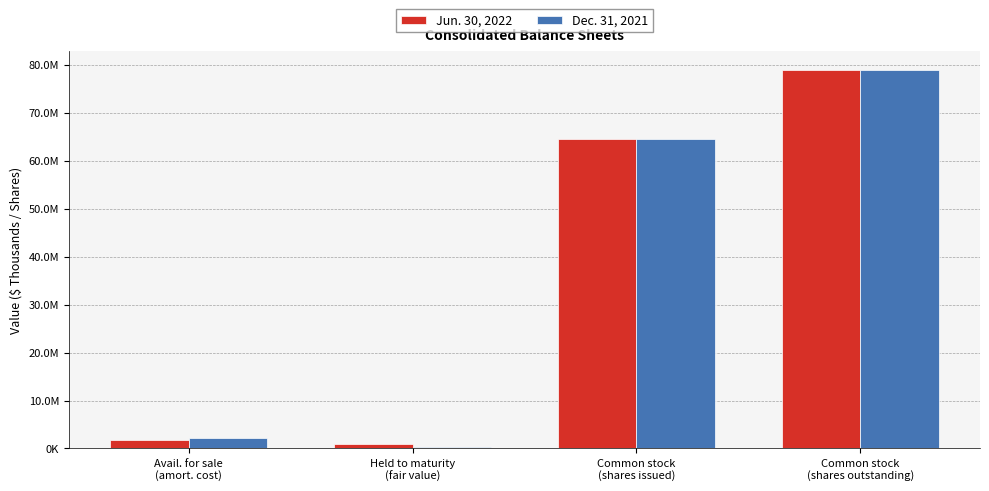

What is the maximum value for Dec. 31, 2021?

78964978